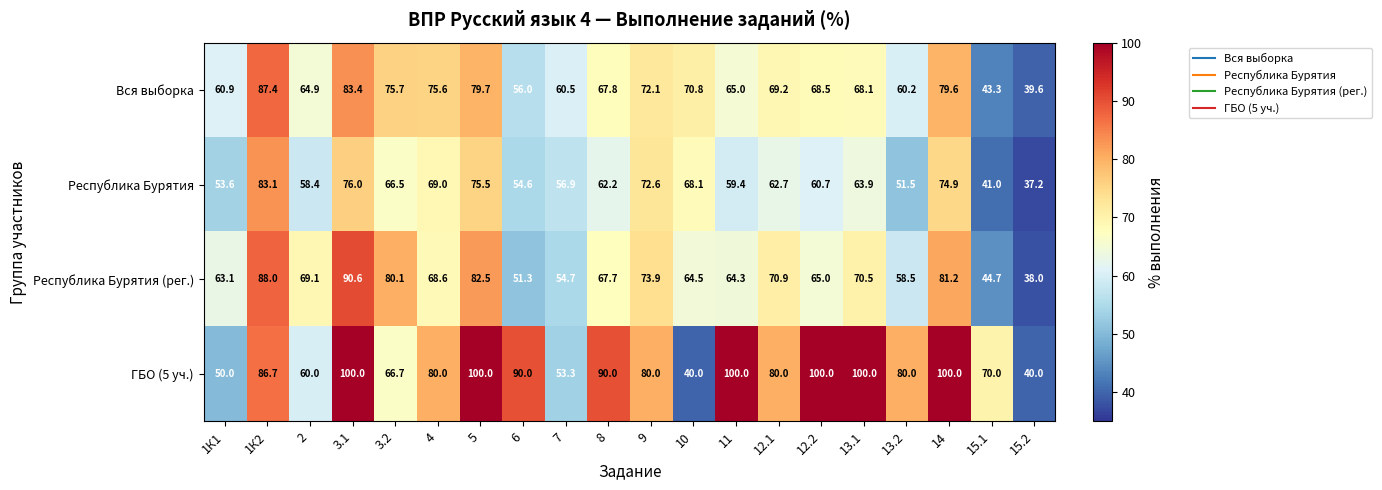

Is it true that Вся выборка equals 85.0 at 1К1?

False